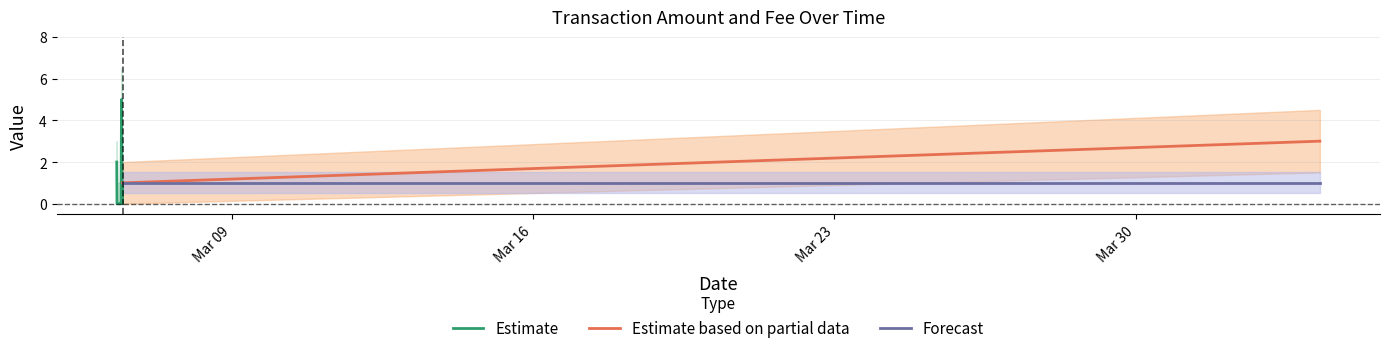

At how many categories does at least one series exceed 0?

10